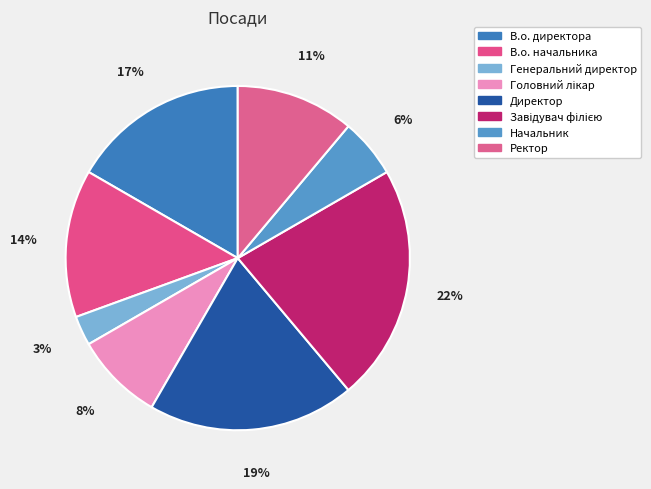

Does Ректор account for over 50% of the chart?

No